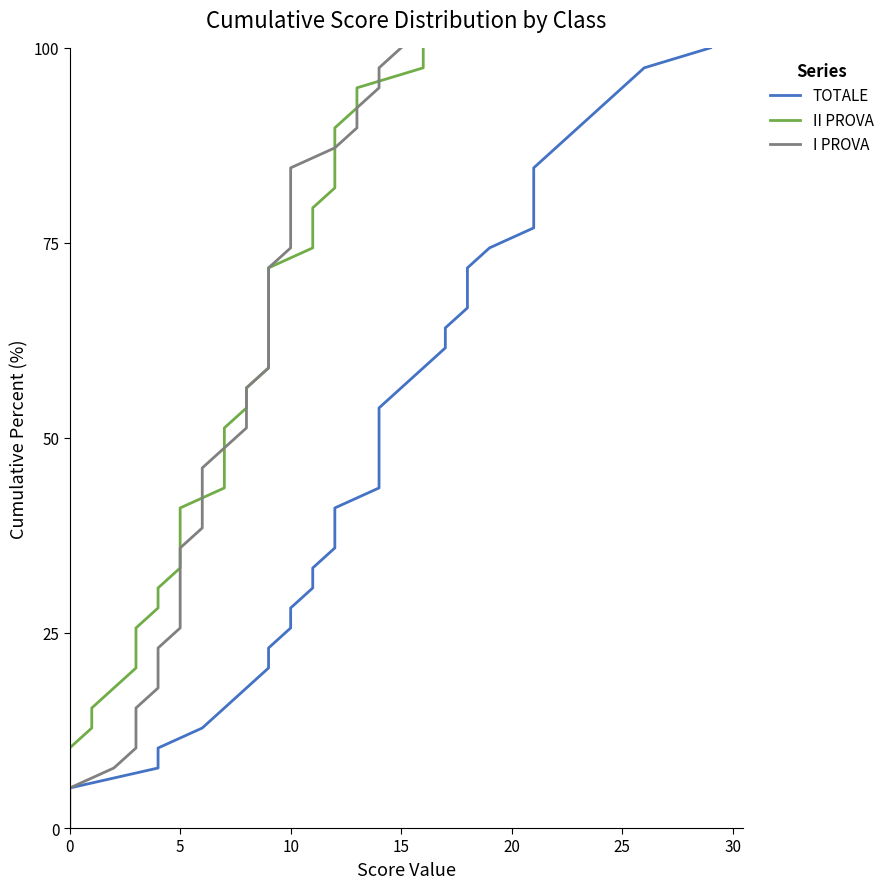

What is the sum of all TOTALE values?

2000.0